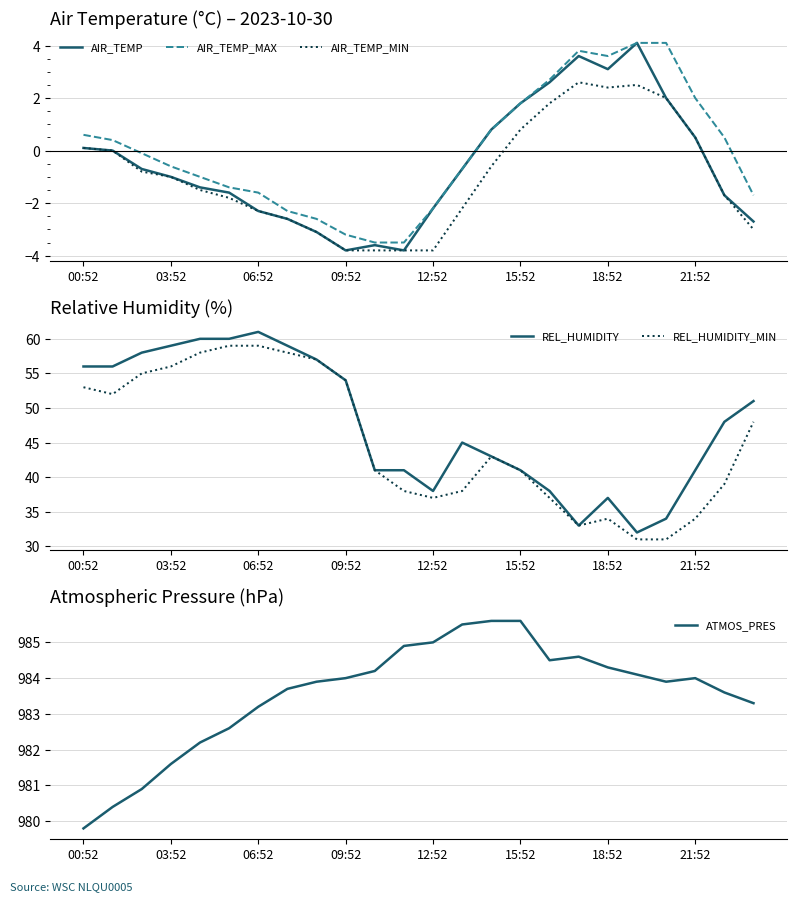

True or false: AIR_TEMP has a value of 0.8 at 14.

True